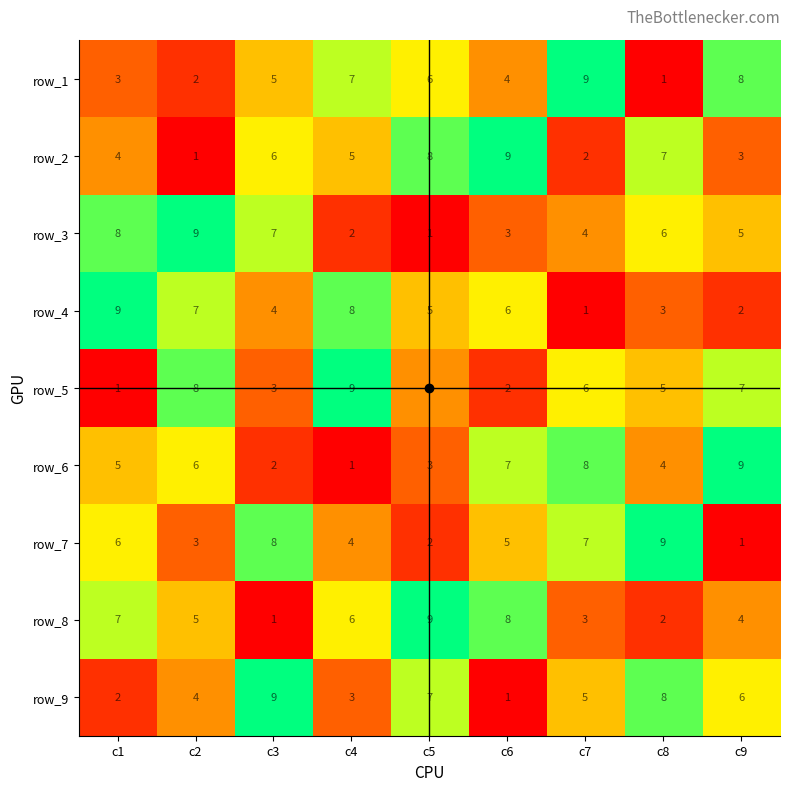

Count the number of categories in the chart.

9